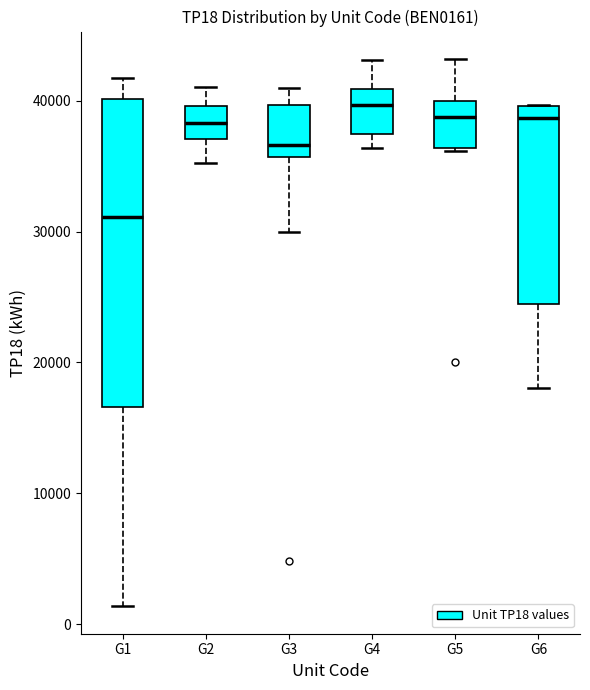

Comparing the boxes themselves (not the whiskers), which one is the tallest?

G1